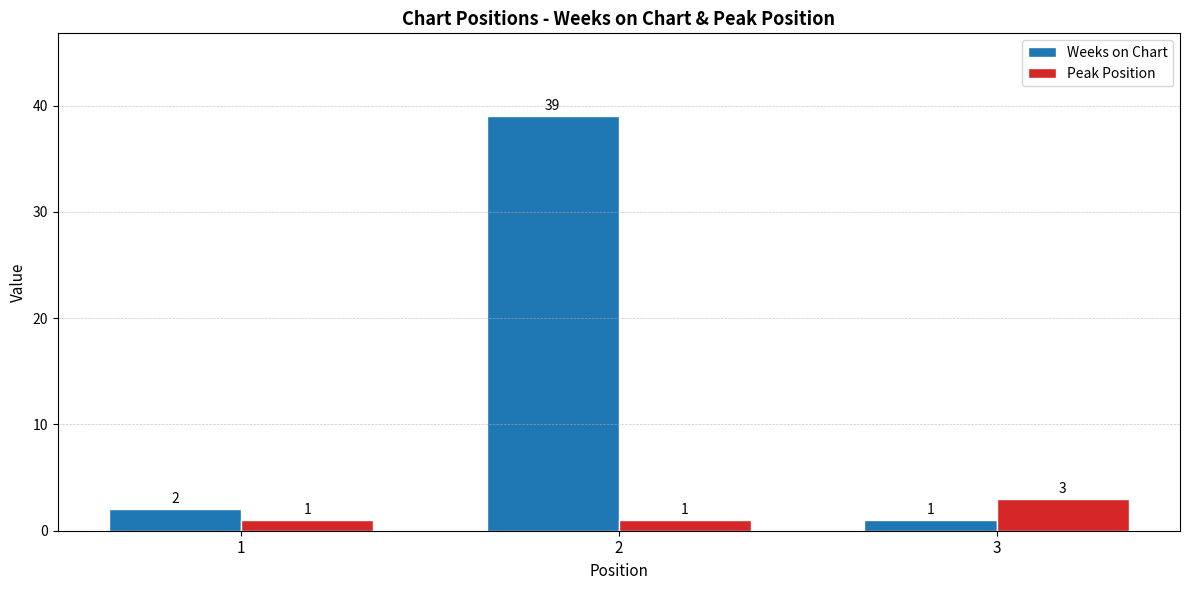

What is the sum of all Weeks on Chart values?

42